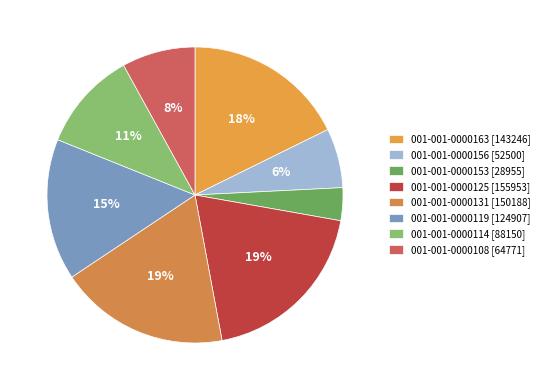

What is the change in value from 001-001-0000119 to 001-001-0000108?

-60136